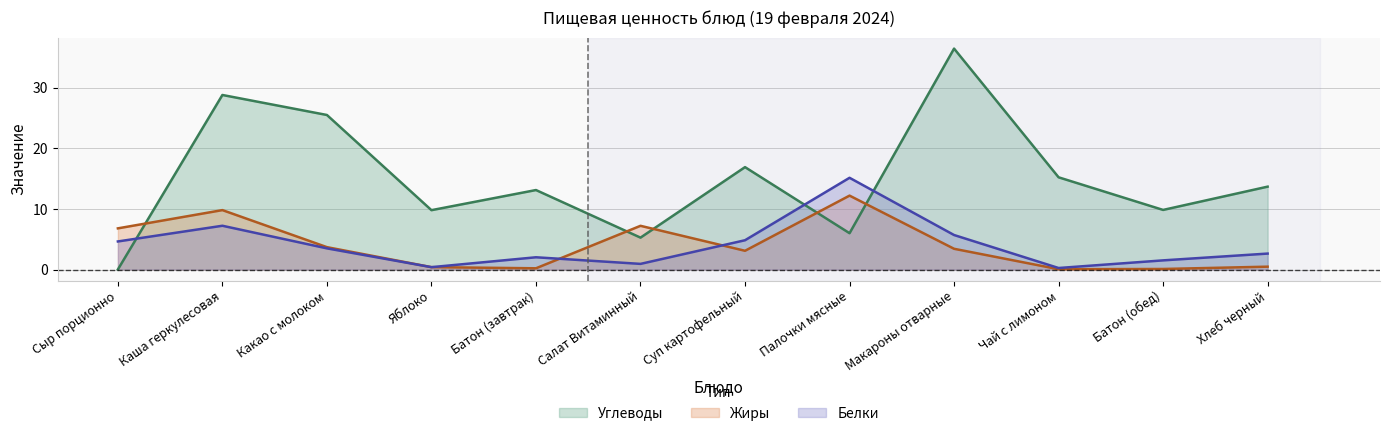

Does the chart display data point markers on the line(s)?

No